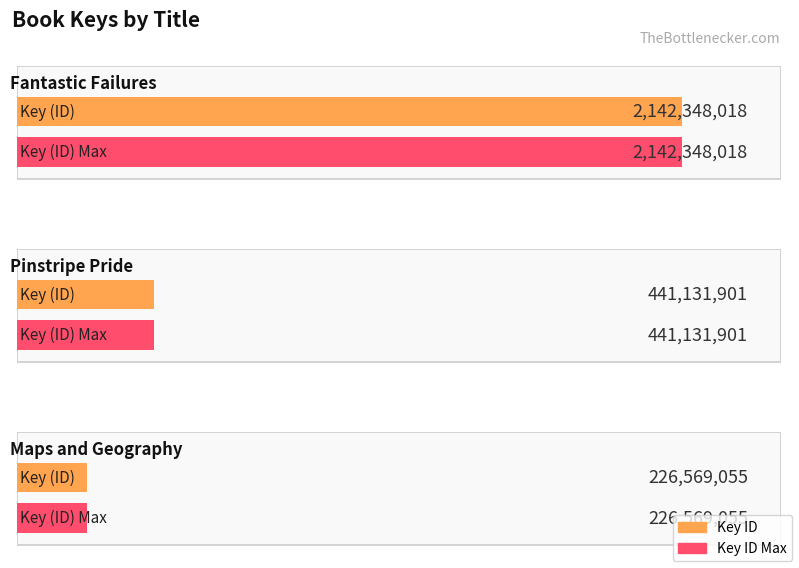

What is the label of the 2nd bar from the left?

Pinstripe Pride